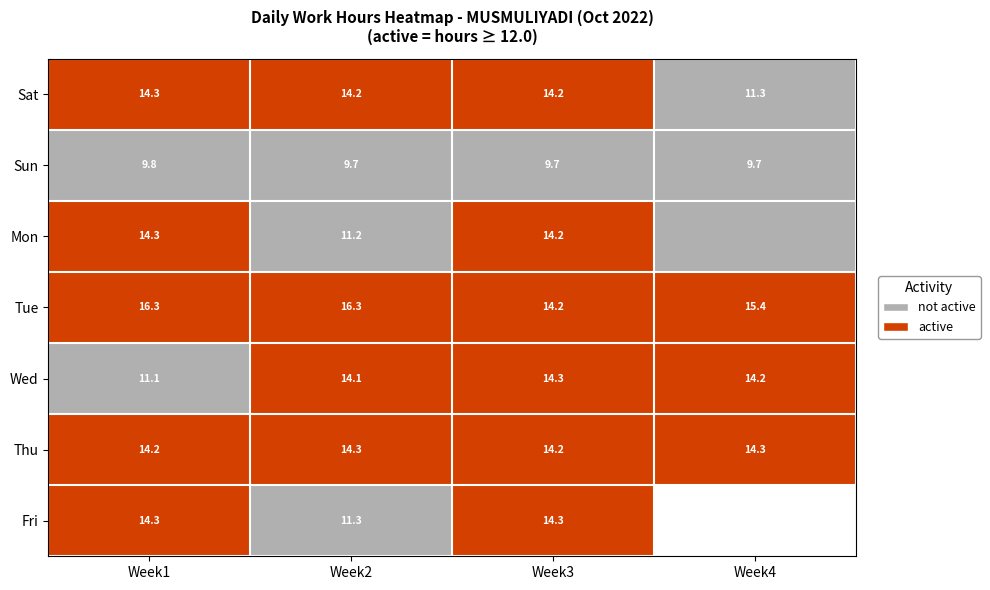

What is the difference between the highest and lowest values at Week3?

4.6